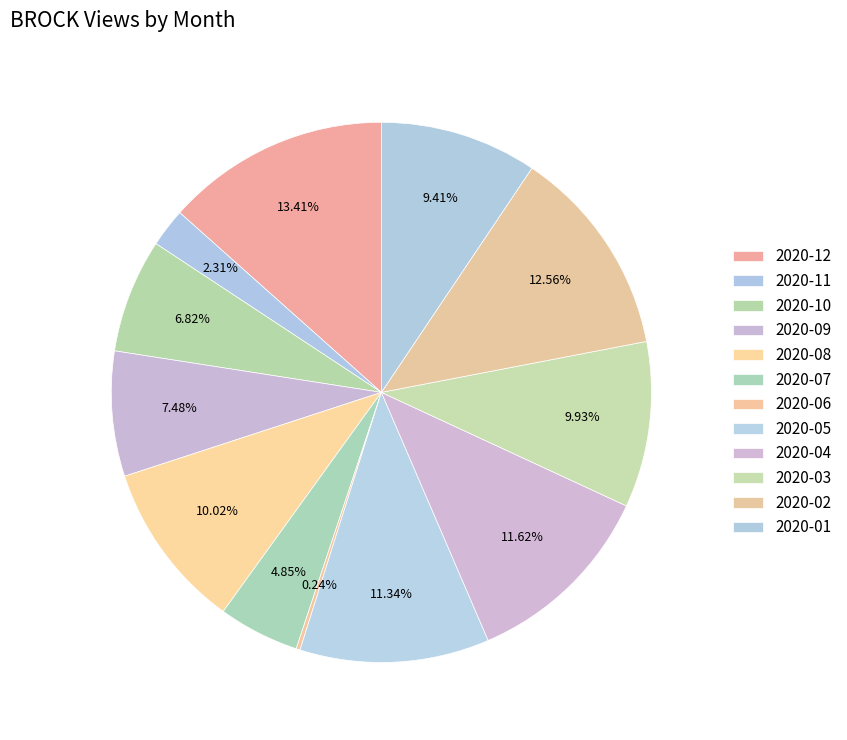

What is the ratio of the value at 2020-01 to the value at 2020-05?

0.8